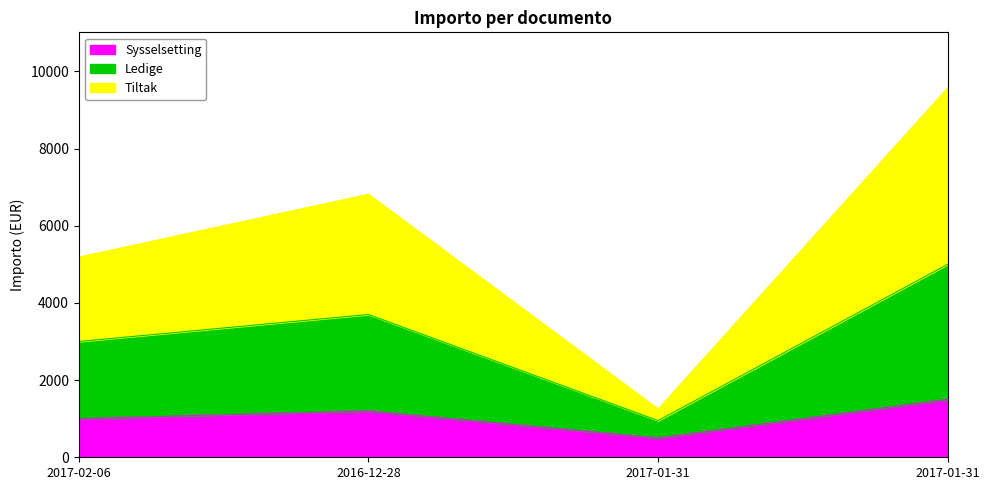

What is the maximum value shown in the chart?

9574.0